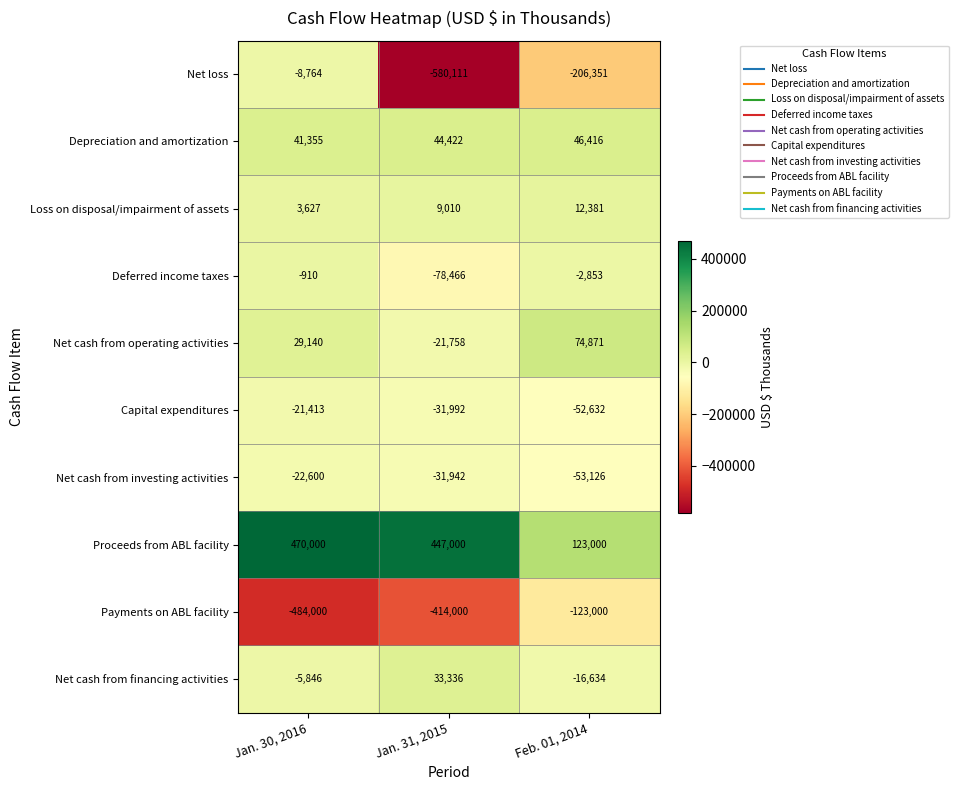

What is the total value across all series at Feb. 01, 2014?

-197928